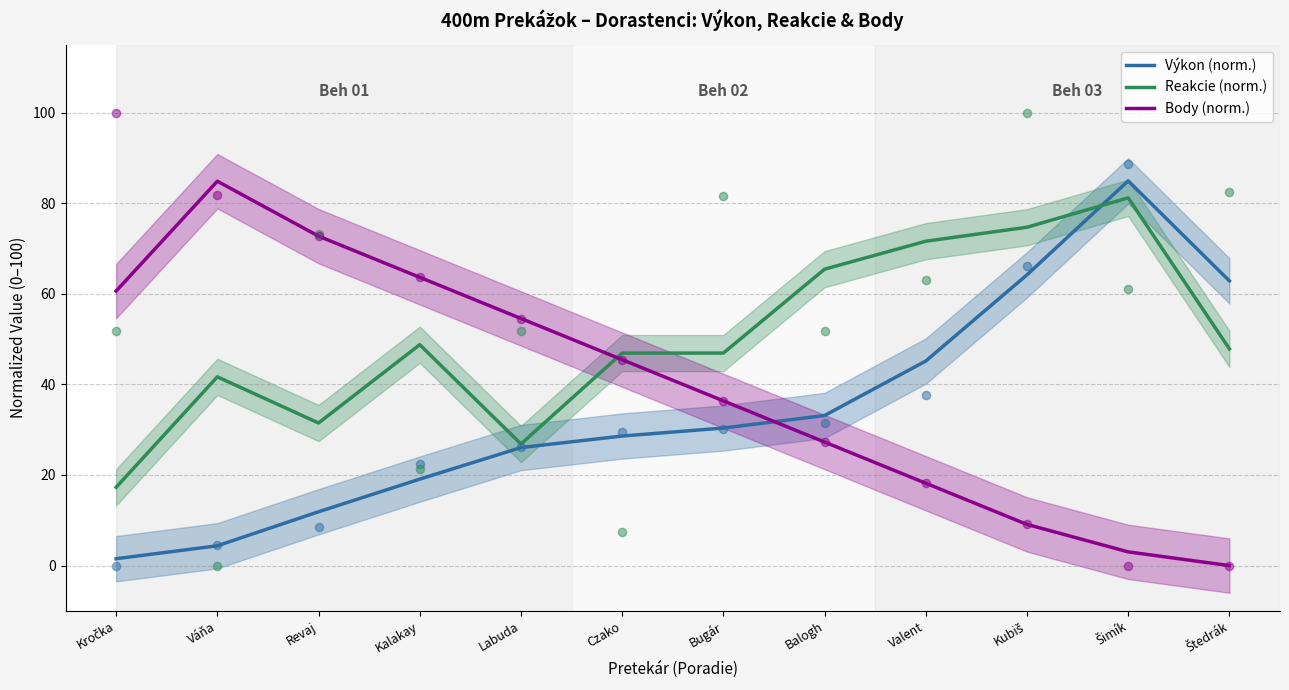

Is the value of Body (norm.) at Balogh greater than the value of Reakcie (norm.) at Valent?

No